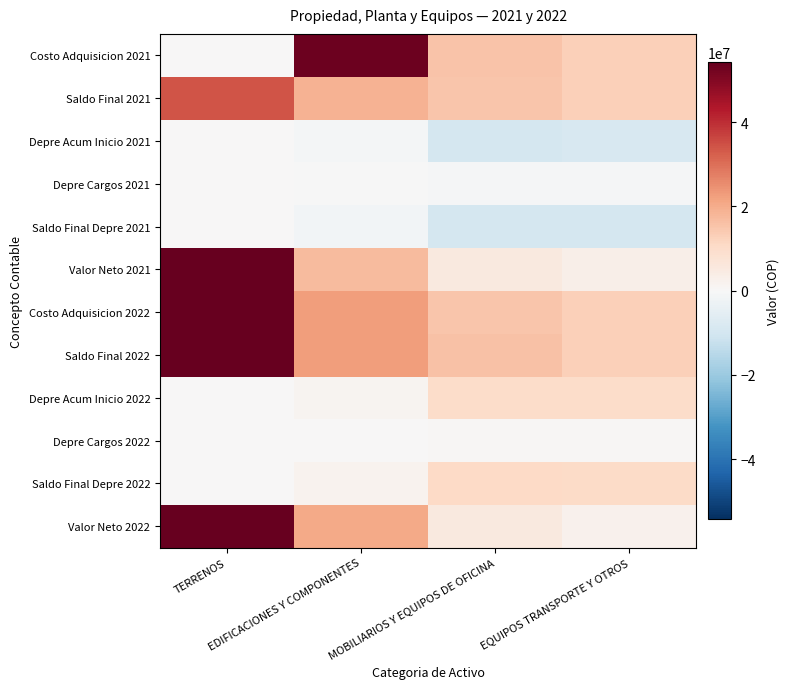

Reading left to right, list all the values displayed in this chart.

Costo Adquisicion 2021: TERRENOS=0.0	EDIFICACIONES Y COMPONENTES=53000000.0	MOBILIARIOS Y EQUIPOS DE OFICINA=15438265.6	EQUIPOS TRANSPORTE Y OTROS=12697694.7
Saldo Final 2021: TERRENOS=34224620.0	EDIFICACIONES Y COMPONENTES=18775380.0	MOBILIARIOS Y EQUIPOS DE OFICINA=14864106.2	EQUIPOS TRANSPORTE Y OTROS=12697694.7
Depre Acum Inicio 2021: TERRENOS=0.0	EDIFICACIONES Y COMPONENTES=-1177777.8	MOBILIARIOS Y EQUIPOS DE OFICINA=-9383944.1	EQUIPOS TRANSPORTE Y OTROS=-8591050.2
Depre Cargos 2021: TERRENOS=0.0	EDIFICACIONES Y COMPONENTES=-363947.1	MOBILIARIOS Y EQUIPOS DE OFICINA=-704703.0	EQUIPOS TRANSPORTE Y OTROS=-734093.4
Saldo Final Depre 2021: TERRENOS=0.0	EDIFICACIONES Y COMPONENTES=-1541724.9	MOBILIARIOS Y EQUIPOS DE OFICINA=-9399091.6	EQUIPOS TRANSPORTE Y OTROS=-9325143.6
Valor Neto 2021: TERRENOS=54174620.0	EDIFICACIONES Y COMPONENTES=17233655.1	MOBILIARIOS Y EQUIPOS DE OFICINA=5465014.6	EQUIPOS TRANSPORTE Y OTROS=3372551.1
Costo Adquisicion 2022: TERRENOS=54174620.0	EDIFICACIONES Y COMPONENTES=22509591.0	MOBILIARIOS Y EQUIPOS DE OFICINA=15089005.5	EQUIPOS TRANSPORTE Y OTROS=12697694.7
Saldo Final 2022: TERRENOS=54174620.0	EDIFICACIONES Y COMPONENTES=22509591.0	MOBILIARIOS Y EQUIPOS DE OFICINA=15936772.7	EQUIPOS TRANSPORTE Y OTROS=12697694.7
Depre Acum Inicio 2022: TERRENOS=0.0	EDIFICACIONES Y COMPONENTES=1639276.9	MOBILIARIOS Y EQUIPOS DE OFICINA=10002554.2	EQUIPOS TRANSPORTE Y OTROS=9995963.3
Depre Cargos 2022: TERRENOS=0.0	EDIFICACIONES Y COMPONENTES=185051.8	MOBILIARIOS Y EQUIPOS DE OFICINA=584477.8	EQUIPOS TRANSPORTE Y OTROS=583320.7
Saldo Final Depre 2022: TERRENOS=0.0	EDIFICACIONES Y COMPONENTES=1911825.2	MOBILIARIOS Y EQUIPOS DE OFICINA=10587032.1	EQUIPOS TRANSPORTE Y OTROS=10579284.0
Valor Neto 2022: TERRENOS=54174620.0	EDIFICACIONES Y COMPONENTES=20597765.8	MOBILIARIOS Y EQUIPOS DE OFICINA=5349740.7	EQUIPOS TRANSPORTE Y OTROS=2118410.7